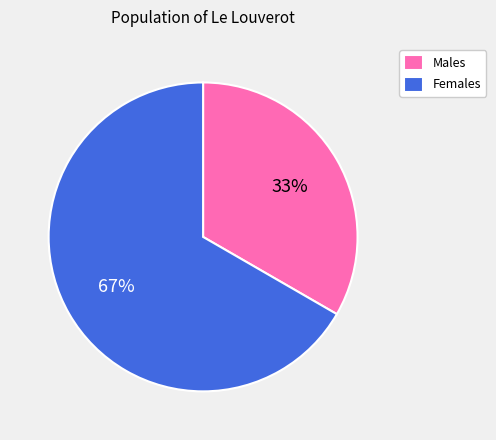

How many slices are in this pie chart?

2